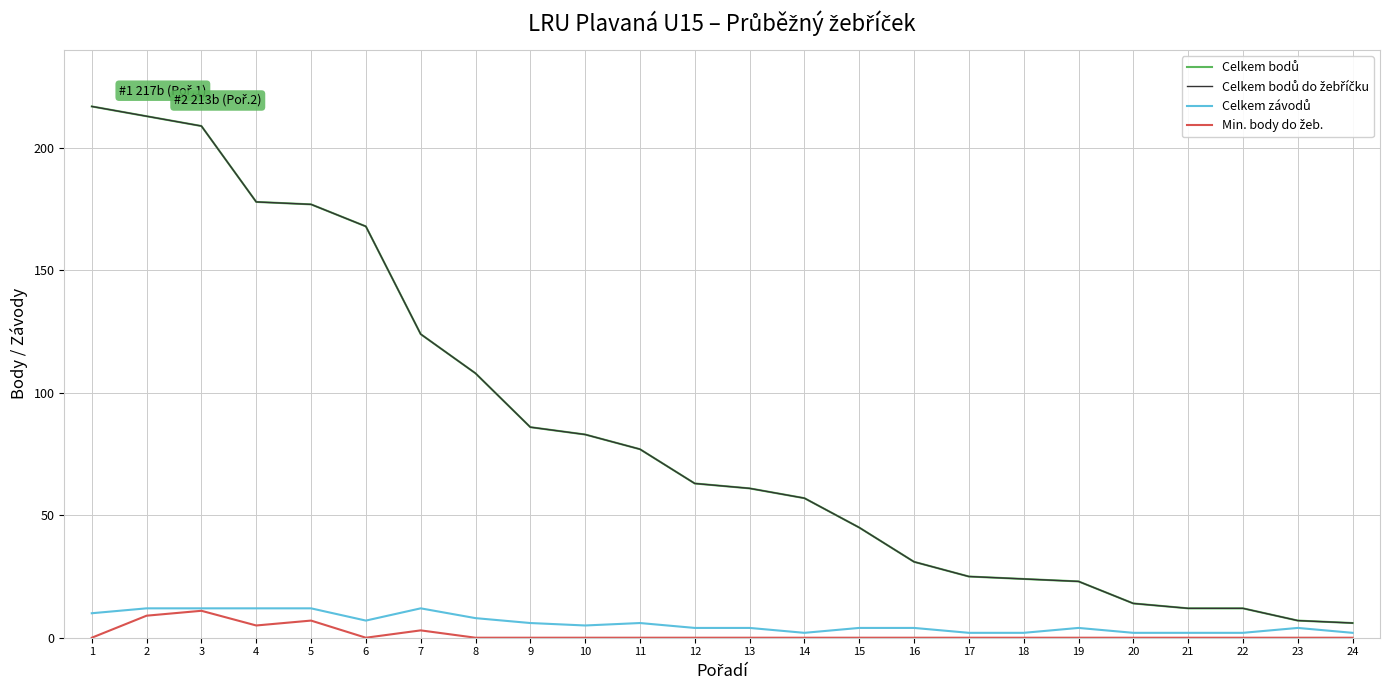

List the series in order of their peak value, highest first.

Celkem bodů, Celkem bodů do žebříčku, Celkem závodů, Min. body do žeb.